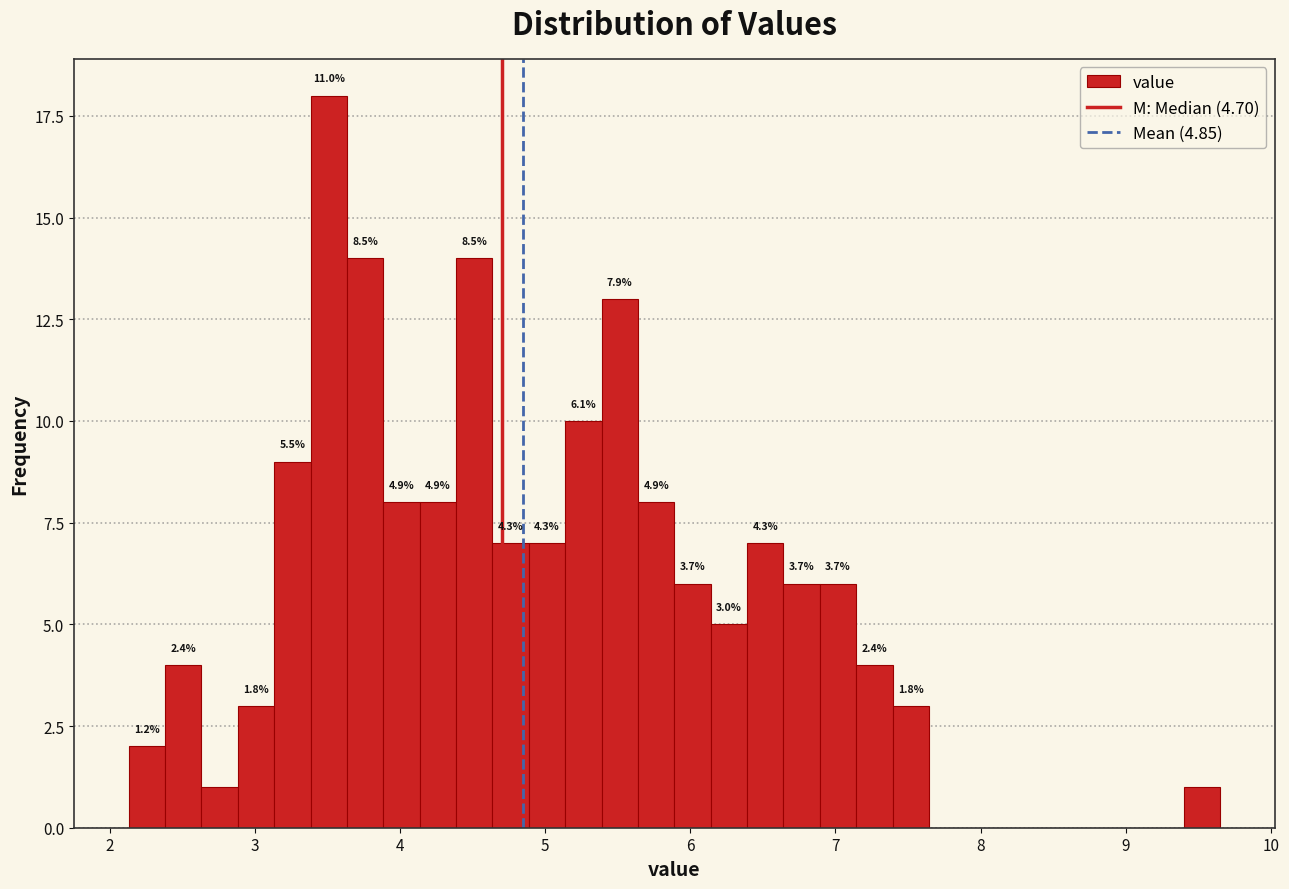

Read against the x-axis, roughly where is the centre of the tallest bar?

3.5